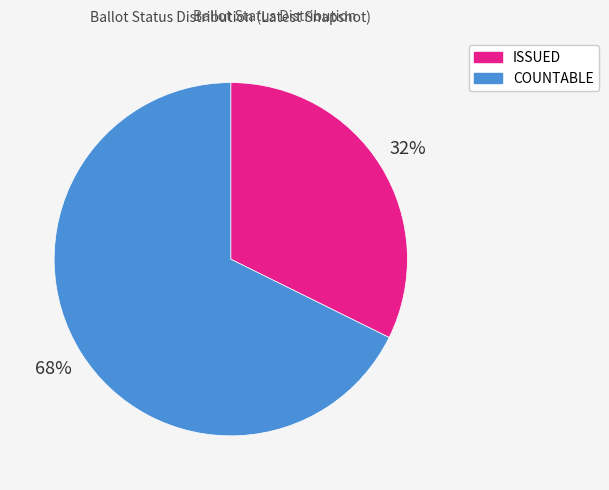

What percentage is the COUNTABLE slice, to the nearest percent?

68%